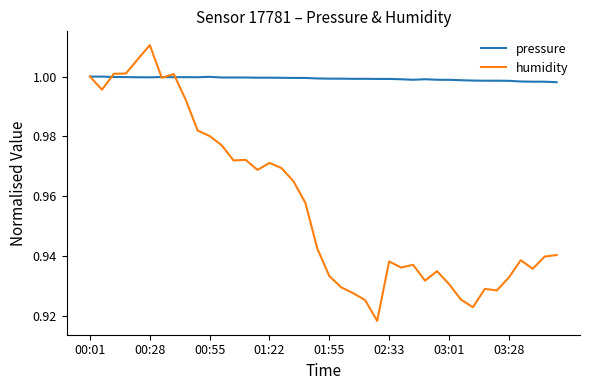

Which series has the largest range (max minus min)?

humidity